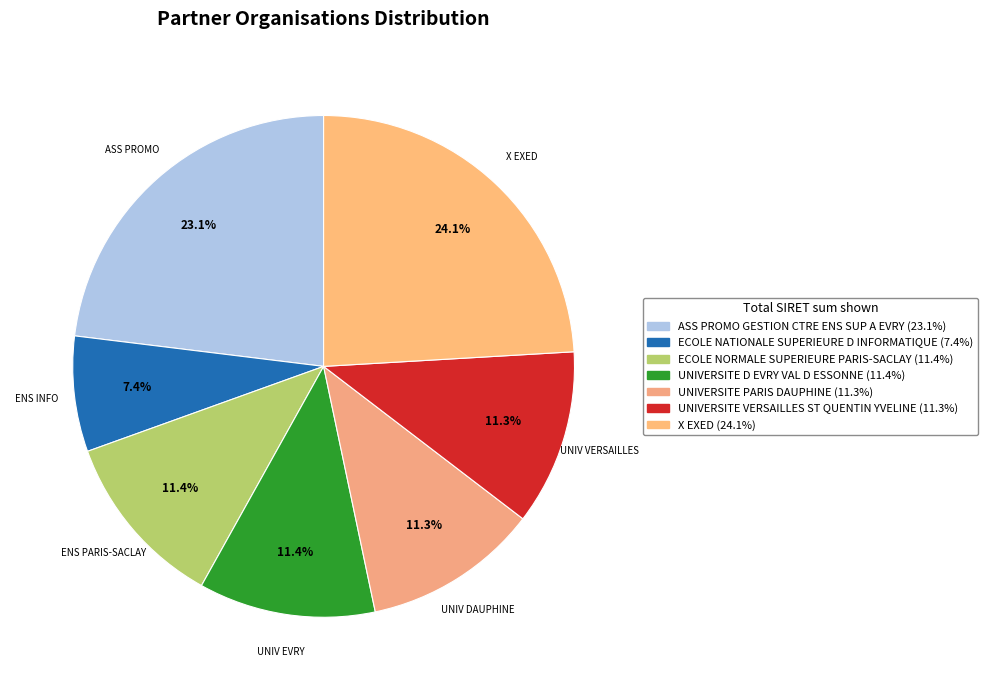

Combined, what portion of the pie is UNIV DAUPHINE and ENS PARIS-SACLAY?

22.7%